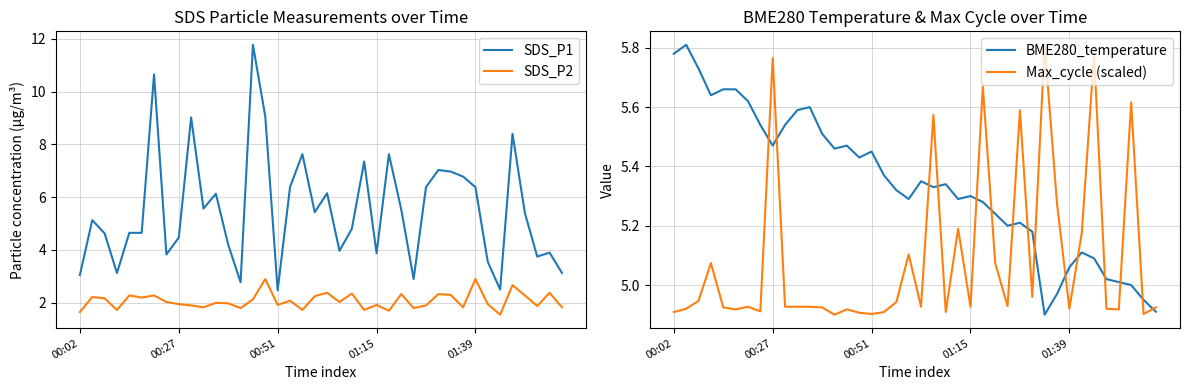

Is the value of BME280_temperature at 38 greater than the value of Max_cycle (scaled) at 00:51?

Yes